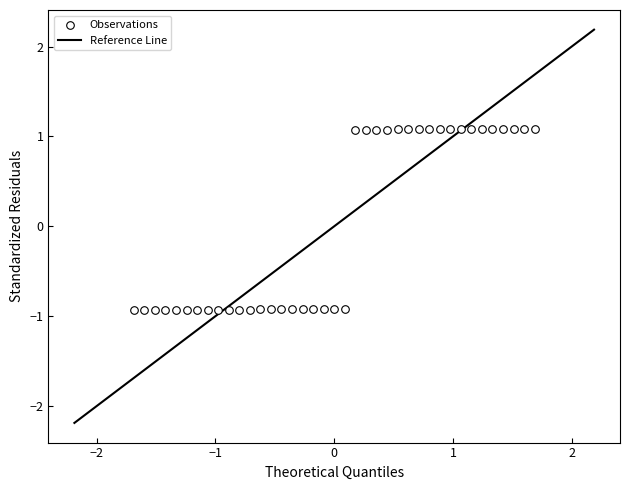

Count the number of points in this scatter plot.

39